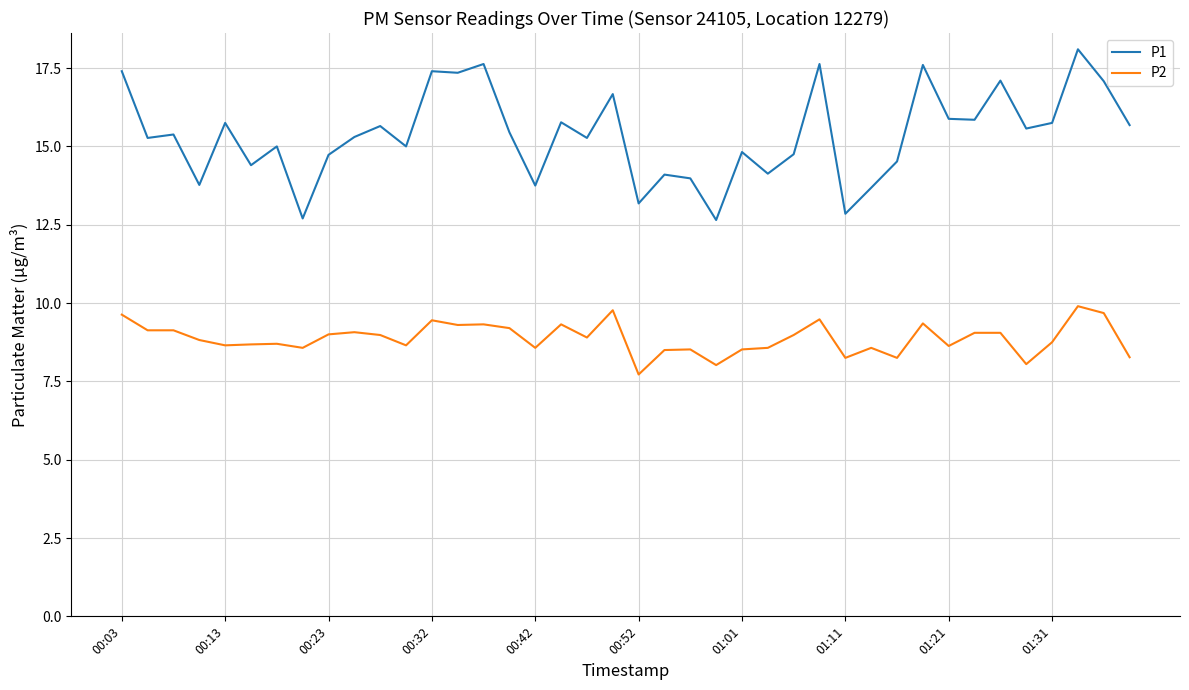

Which series has the largest total across all categories?

P1